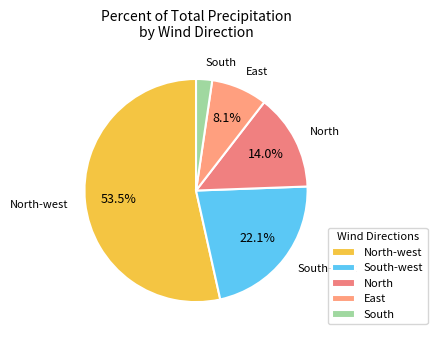

How much of the chart is everything except East?

91.9%